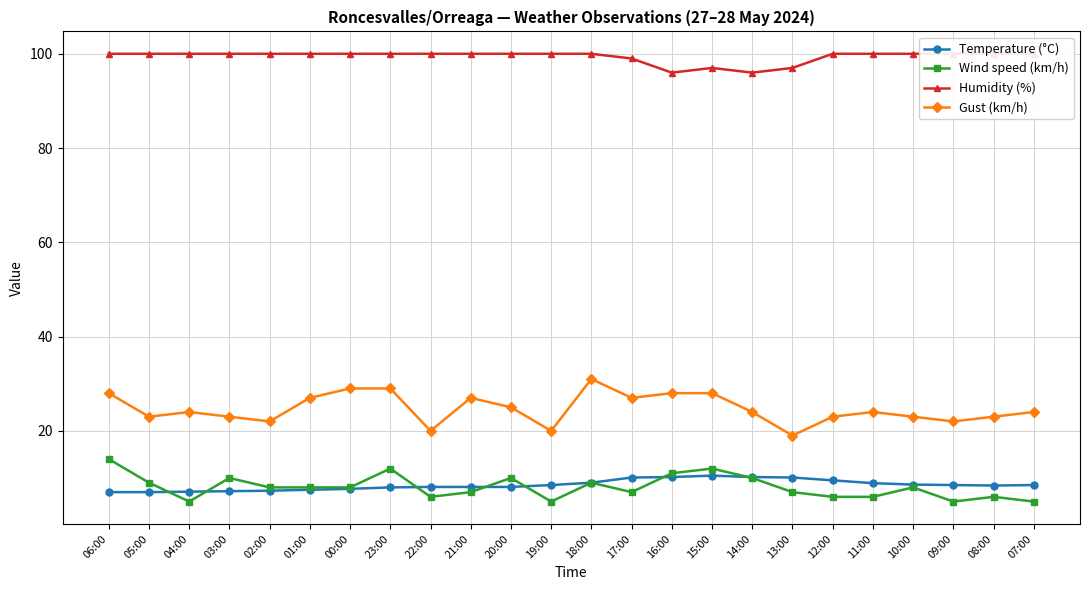

What is the label of the 15th point from the right?

21:00